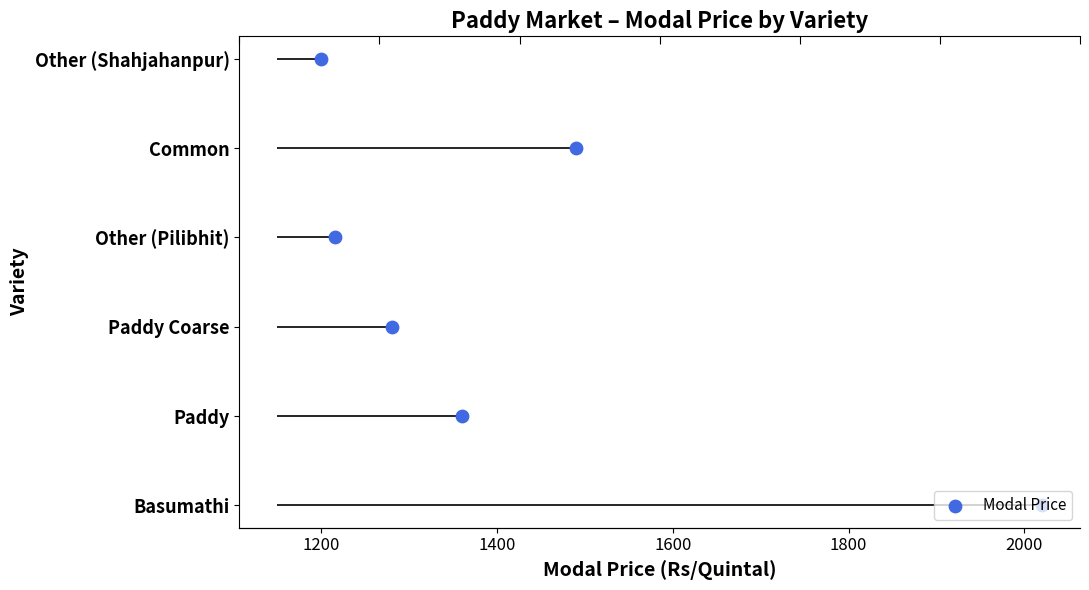

What is the change in value from 1800 to 2000?

+1